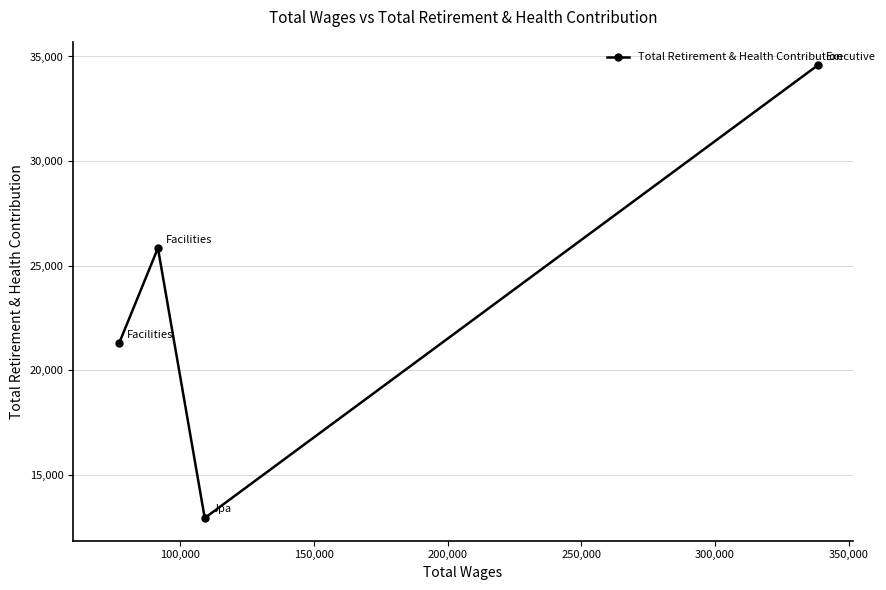

What is the value of the 3rd point from the left?

12929